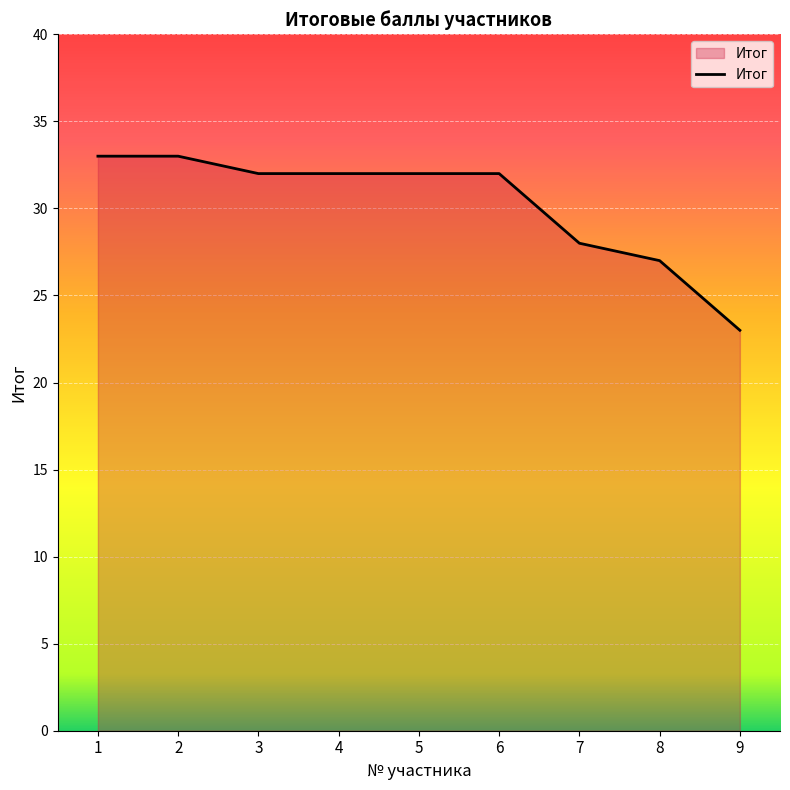

Which category has the lowest value across all series?

9